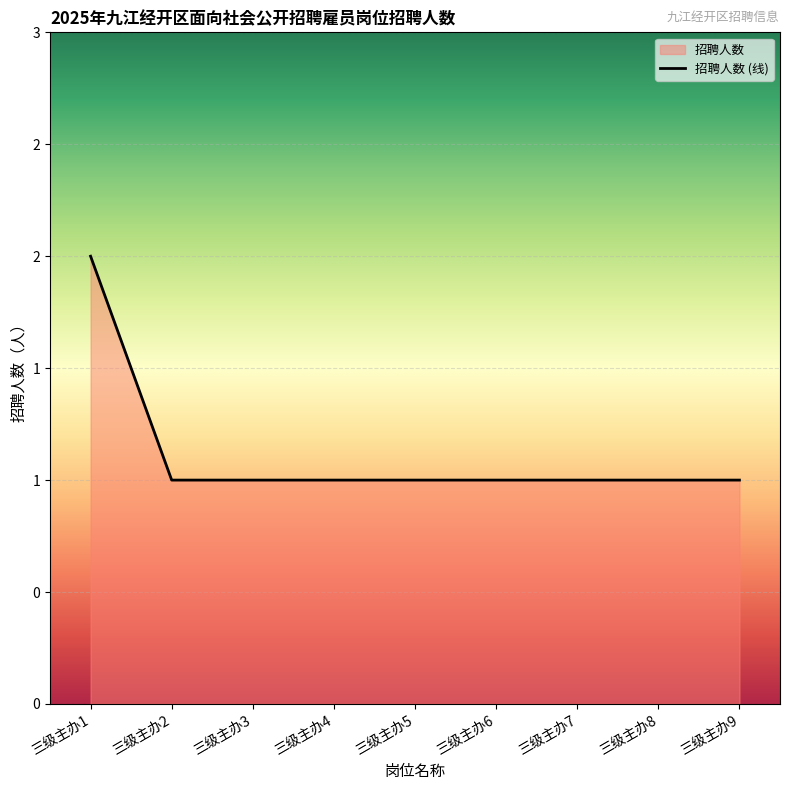

Read the value at 三级主办6.

1